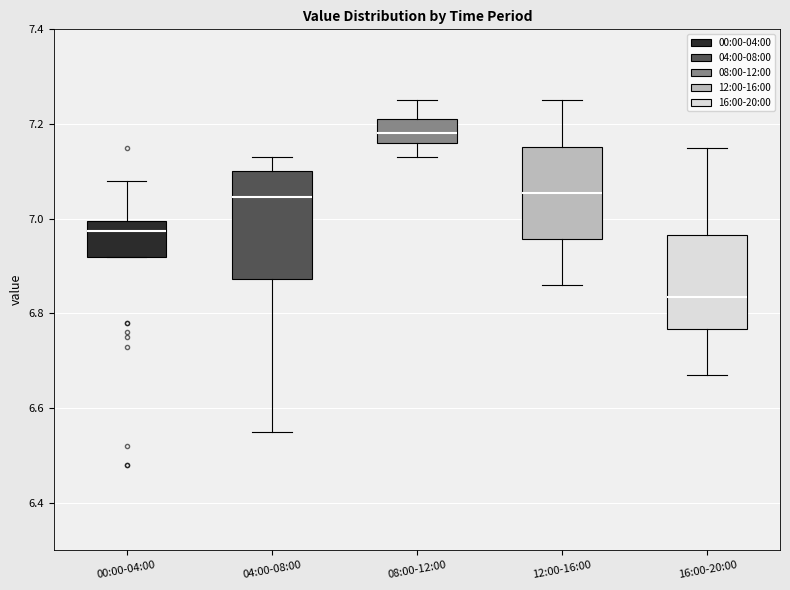

Reading left to right, transcribe this box plot: for each box, give where its median line is, the range the box spans, and where its two whiskers end, as read against the y-axis. The values are not printed on the chart, so give them approximately, as read against the axis.

00:00-04:00: median 6.98, box 6.92 to 7.00, whiskers 6.92 to 7.08
04:00-08:00: median 7.04, box 6.88 to 7.10, whiskers 6.56 to 7.14
08:00-12:00: median 7.18, box 7.16 to 7.22, whiskers 7.14 to 7.26
12:00-16:00: median 7.06, box 6.96 to 7.16, whiskers 6.86 to 7.26
16:00-20:00: median 6.84, box 6.76 to 6.96, whiskers 6.68 to 7.16